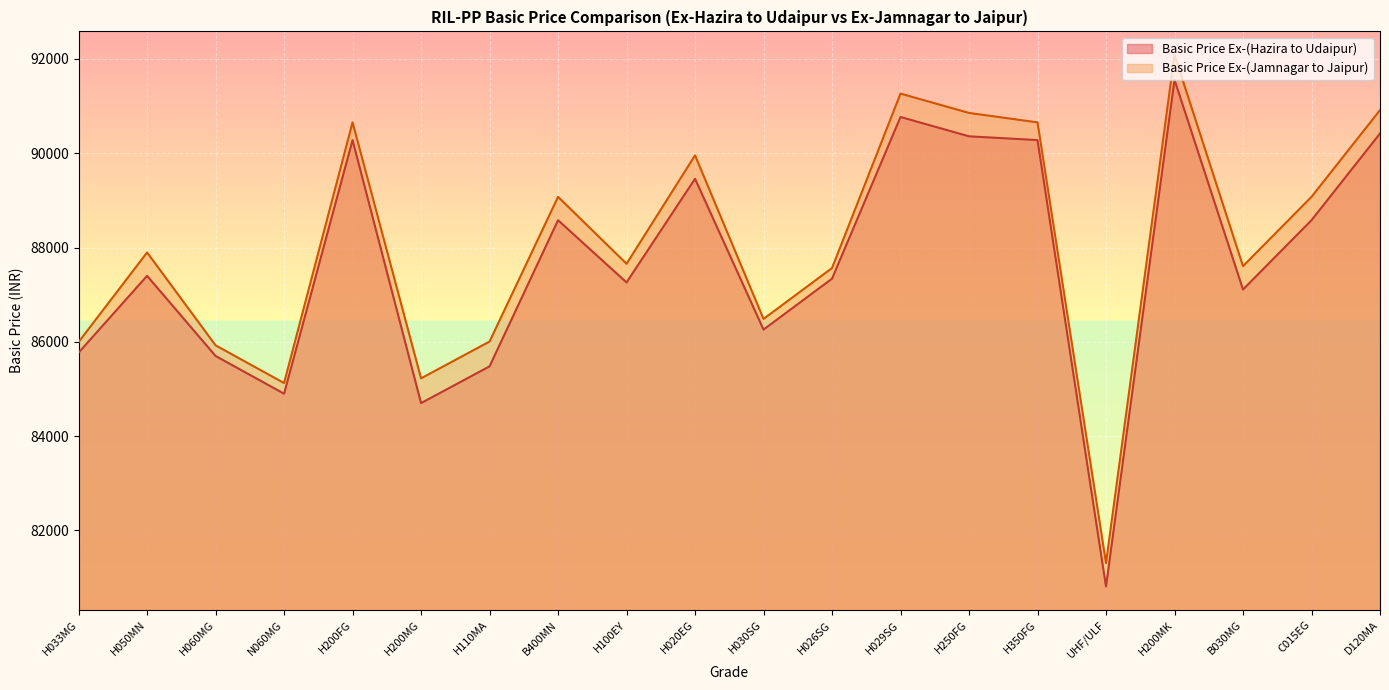

Reading left to right, extract all data points from this chart.

Basic Price Ex-(Hazira to Udaipur): 85769	87399	85699	84899	90279	84699	85479	88579	87259	89459	86259	87339	90769	90359	90279	80809	91559	87109	88579	90419
Basic Price Ex-(Jamnagar to Jaipur): 85995	87895	85925	85125	90655	85225	86005	89075	87655	89955	86485	87565	91265	90855	90655	81305	92085	87605	89075	90915